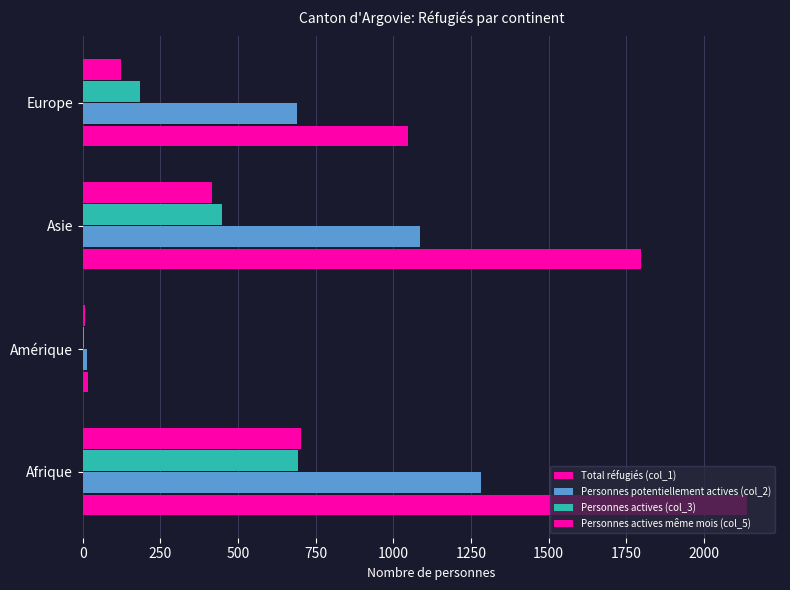

How many data points does each series have?

4